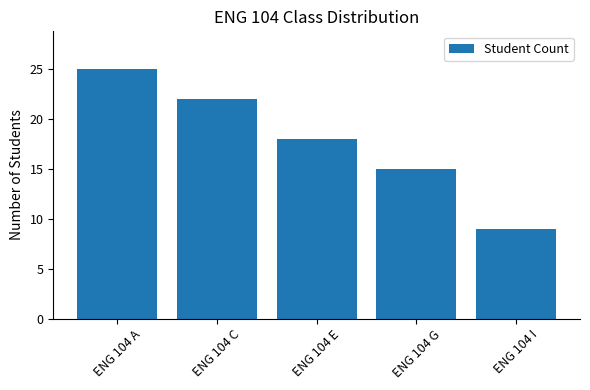

Which label corresponds to the smallest value in the chart?

ENG 104 I